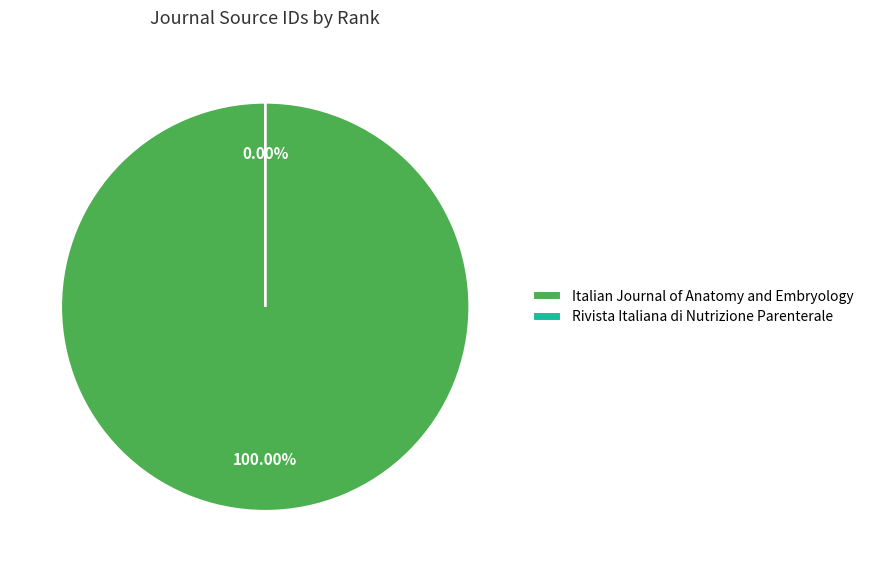

To the nearest percent, what is the difference between the Rivista Italiana di Nutrizione Parenterale and Italian Journal of Anatomy and Embryology slice percentages?

100%